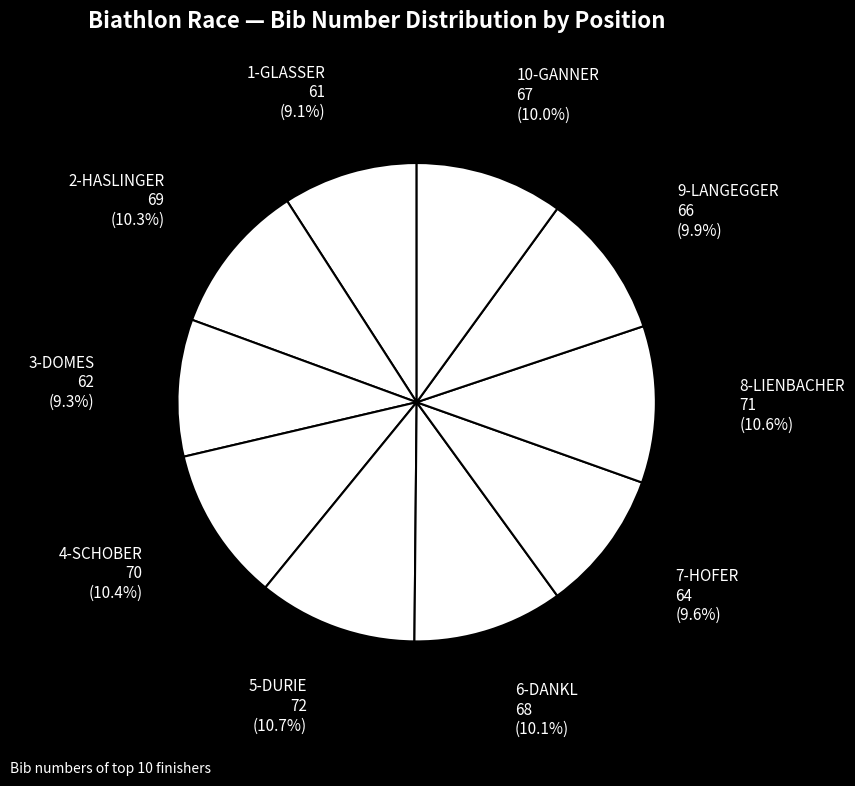

What is the largest slice in the pie chart?

5-DURIE